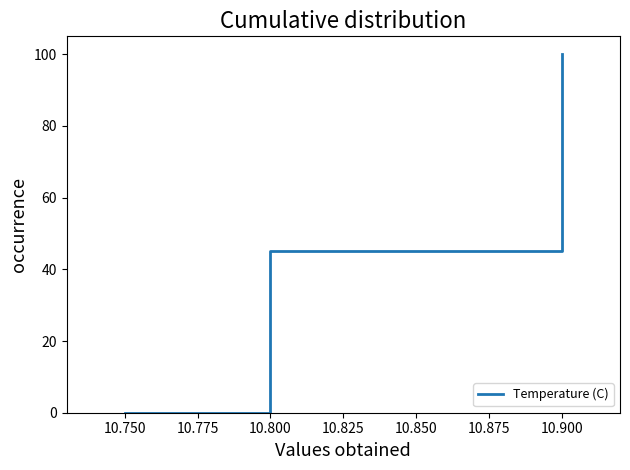

What is the sum of the values at 10.900 and 10.800?

145